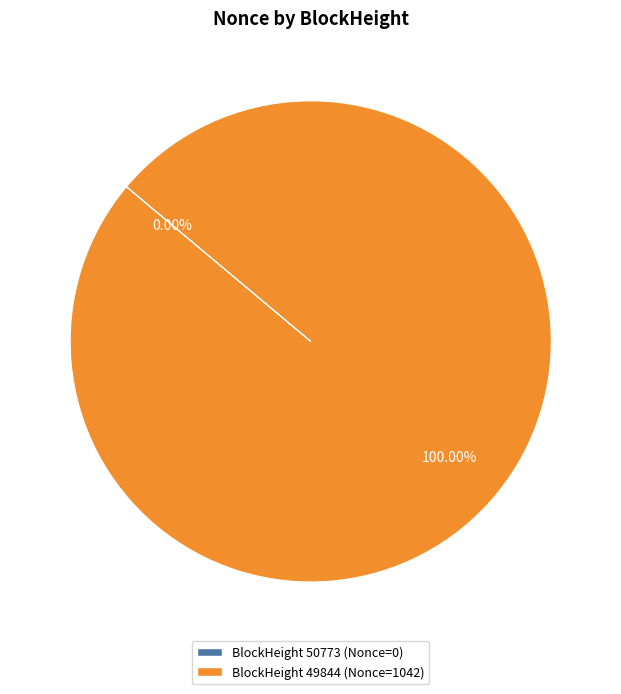

Is there a majority slice in this chart?

Yes